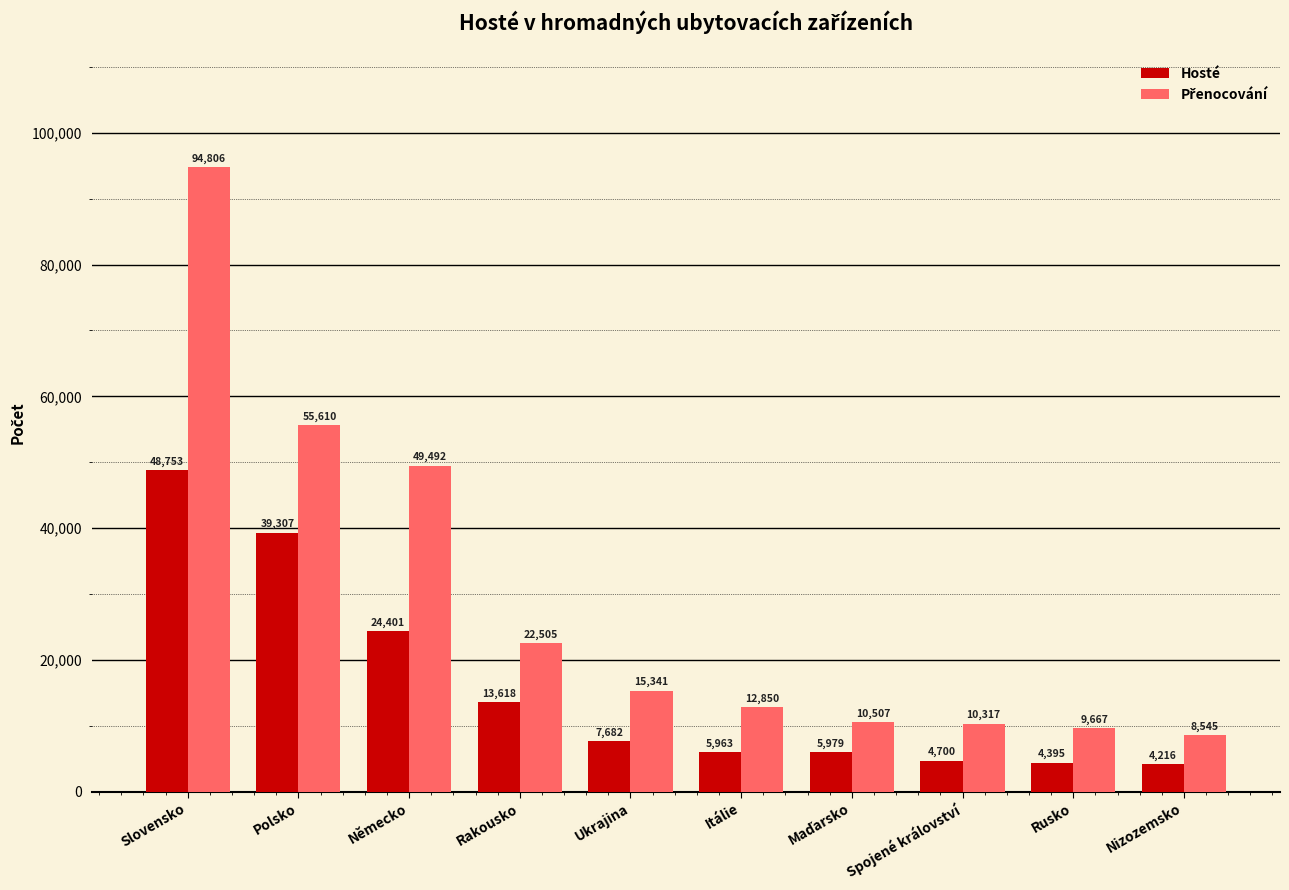

At which label does Hosté first exceed 7682?

Slovensko